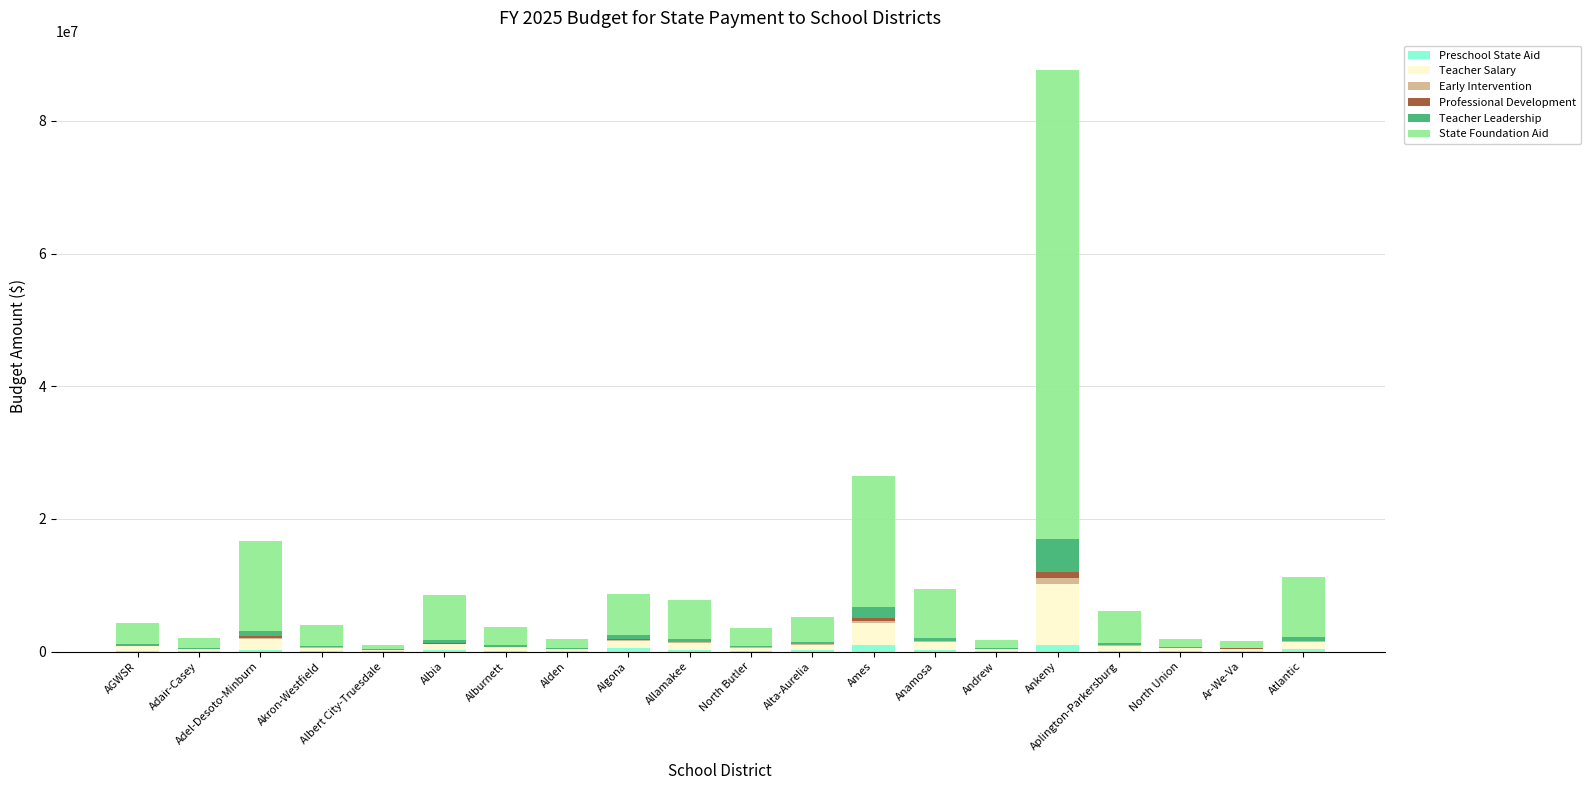

Does the chart contain stacked bars?

Yes